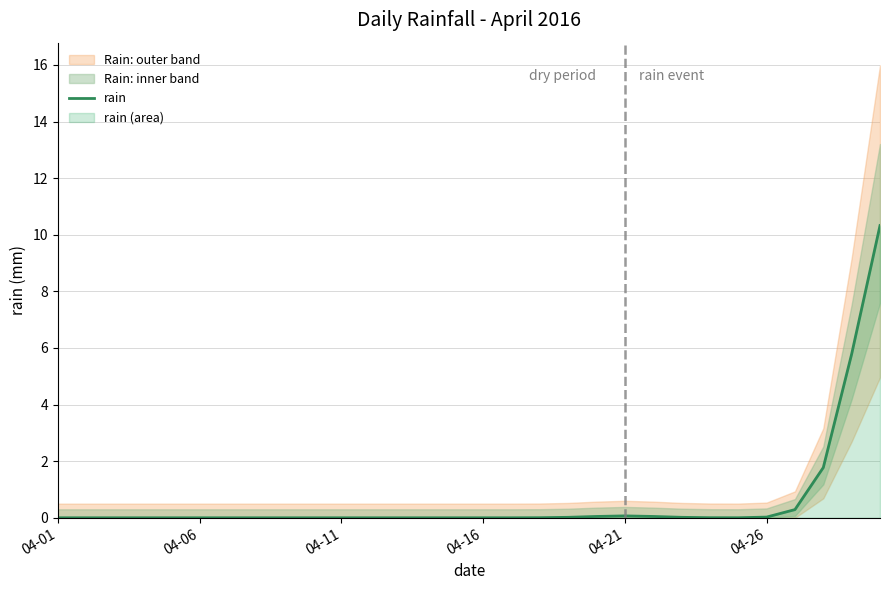

How many values exceed 0?

15